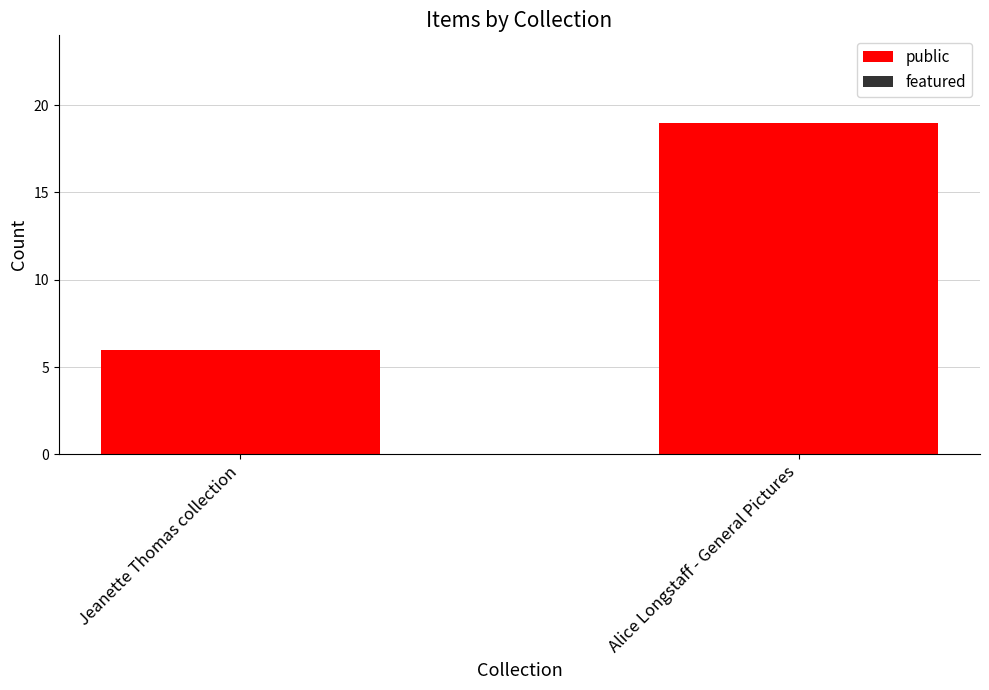

What value does the data have at Jeanette Thomas collection, to the nearest 5?

5